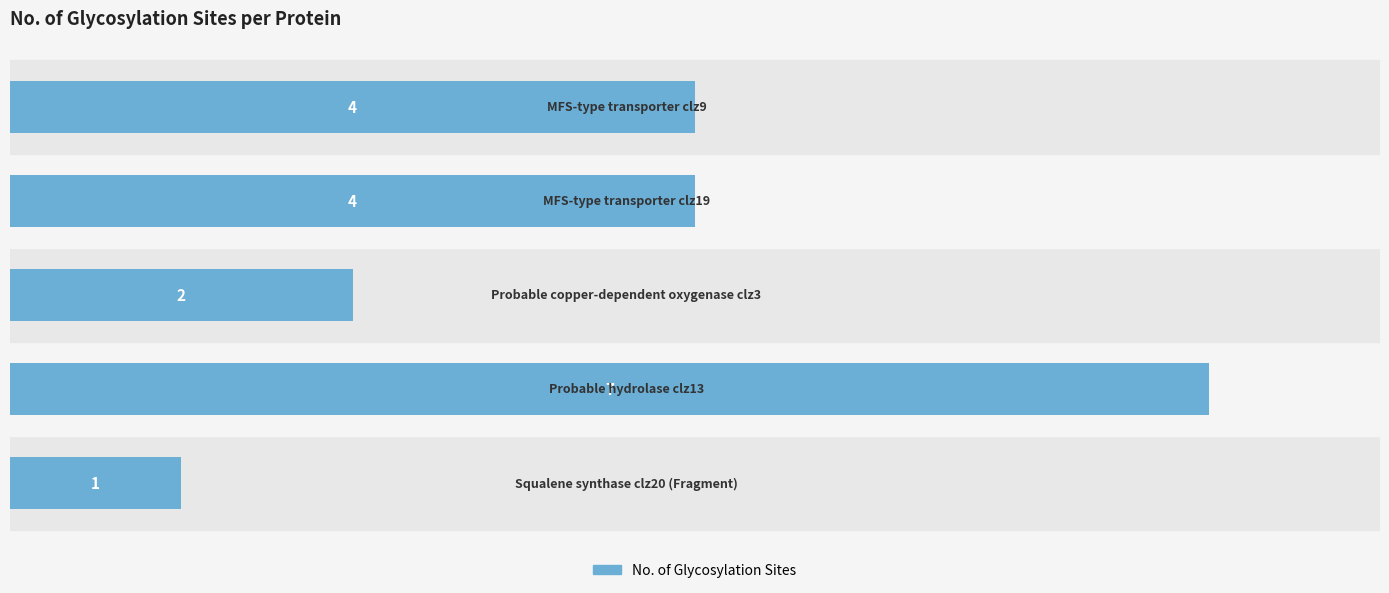

Count the values in the range 2 to 4.

3